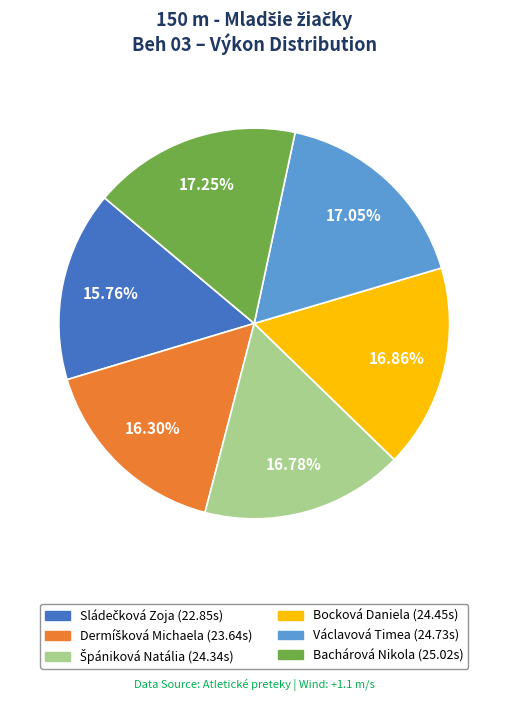

Approximately how many times larger is the value at Václavová Timea compared to Bocková Daniela?

1.0